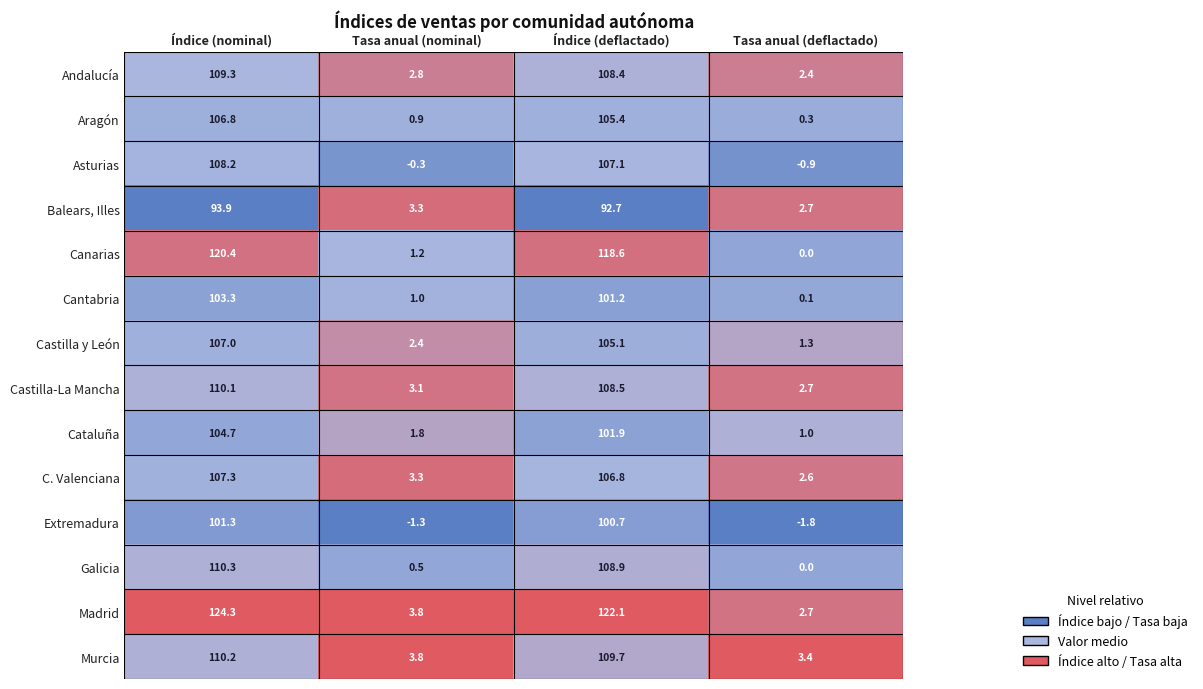

Which series has the widest spread of values?

Madrid